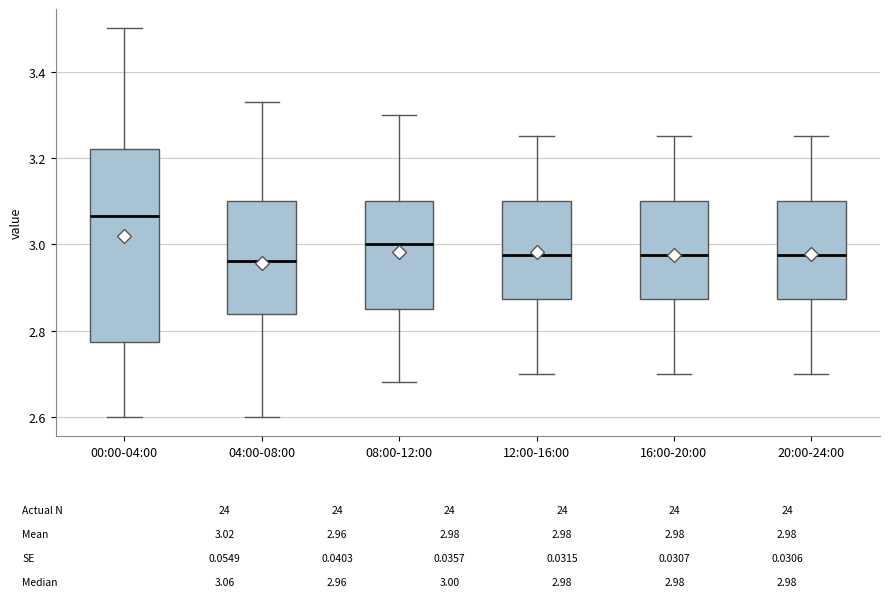

Comparing the boxes themselves (not the whiskers), which one is the tallest?

00:00-04:00